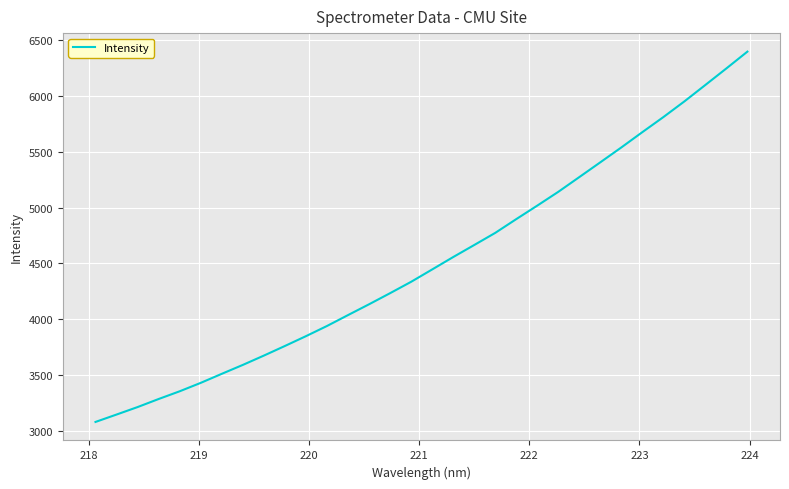

What is the difference between the maximum and minimum values?

3315.7